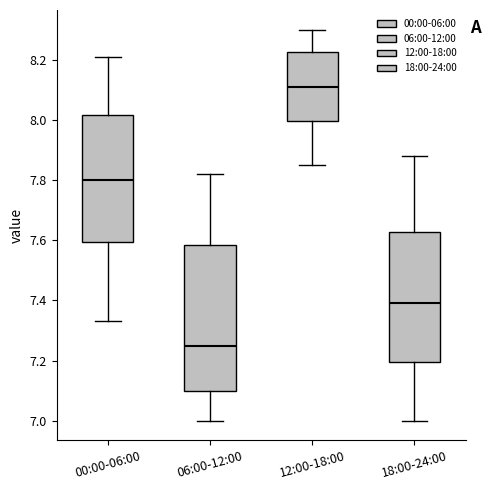

Which box has the highest median line?

12:00-18:00